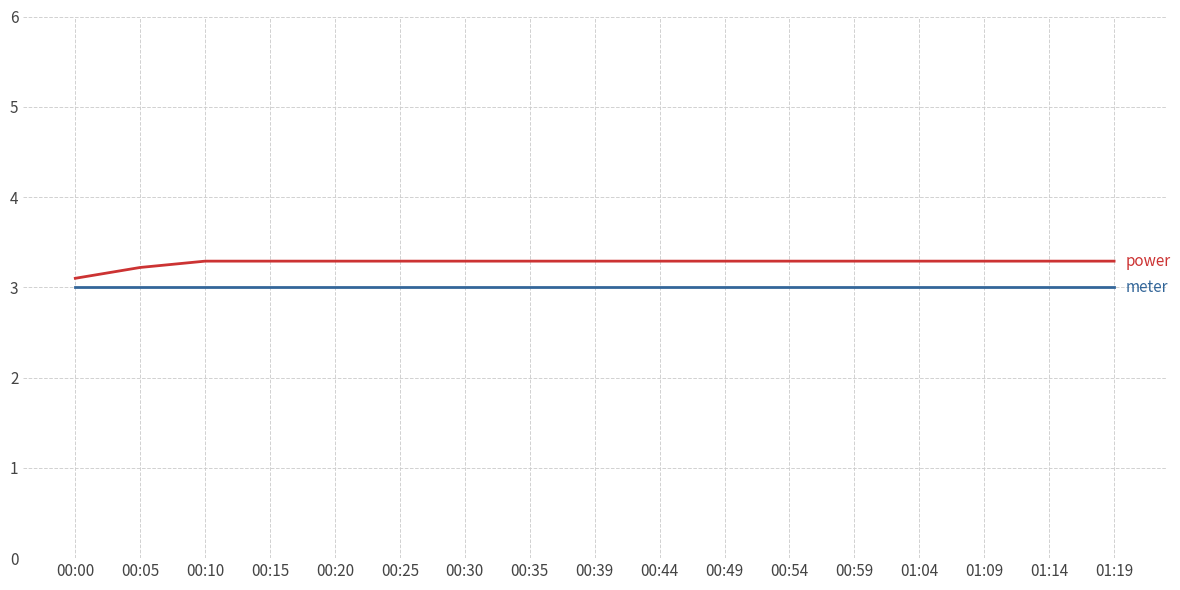

What is the minimum value shown in the chart?

3.0